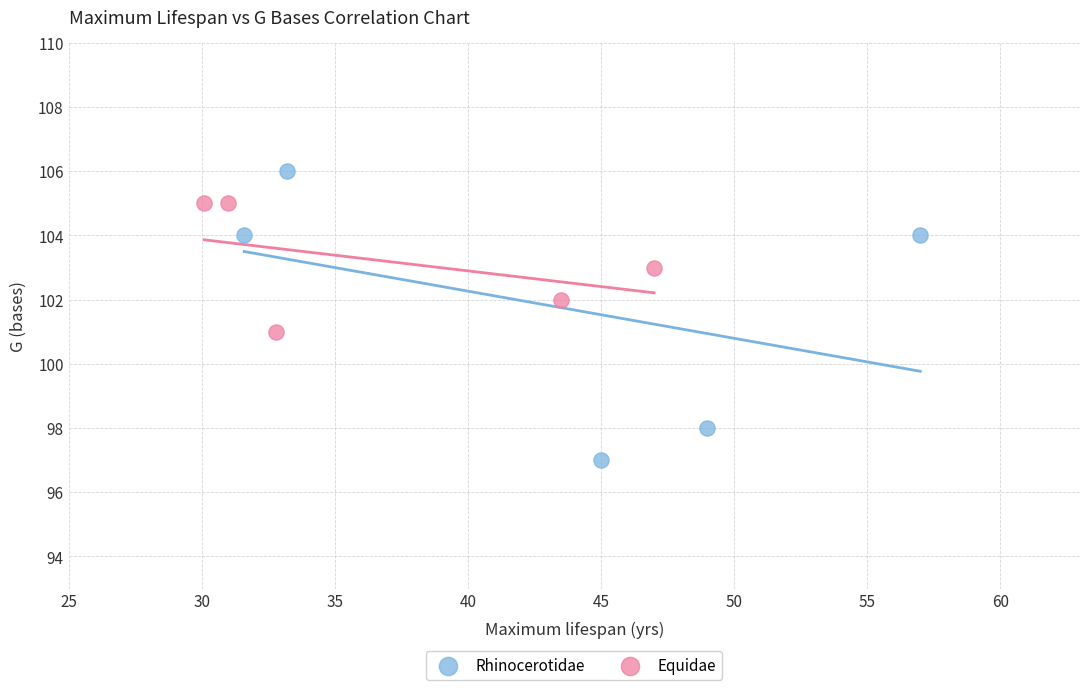

Which series reaches the maximum Y coordinate?

Rhinocerotidae